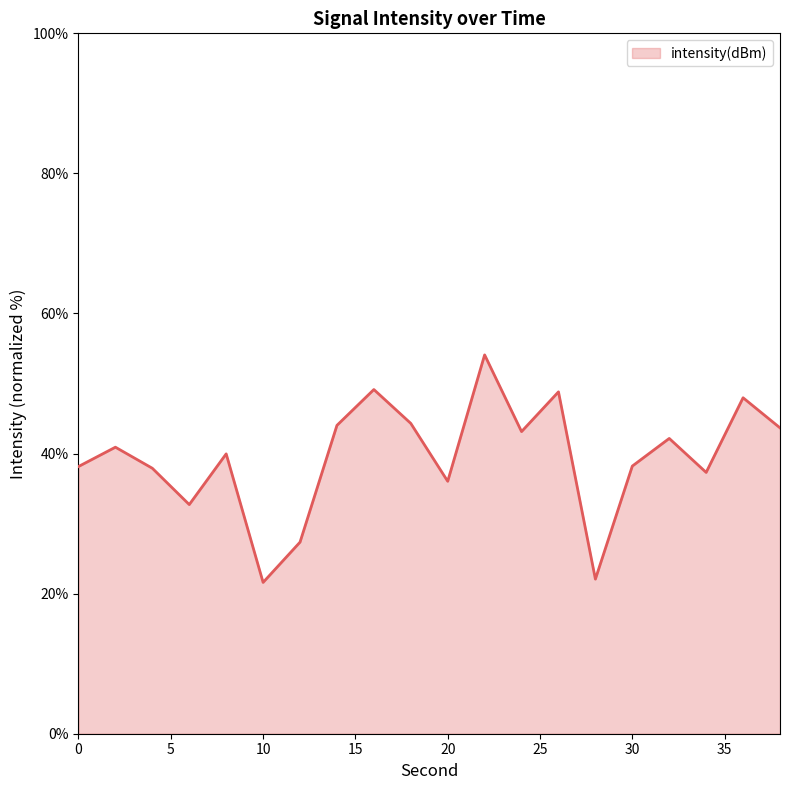

What is the maximum value shown in the chart?

54.1